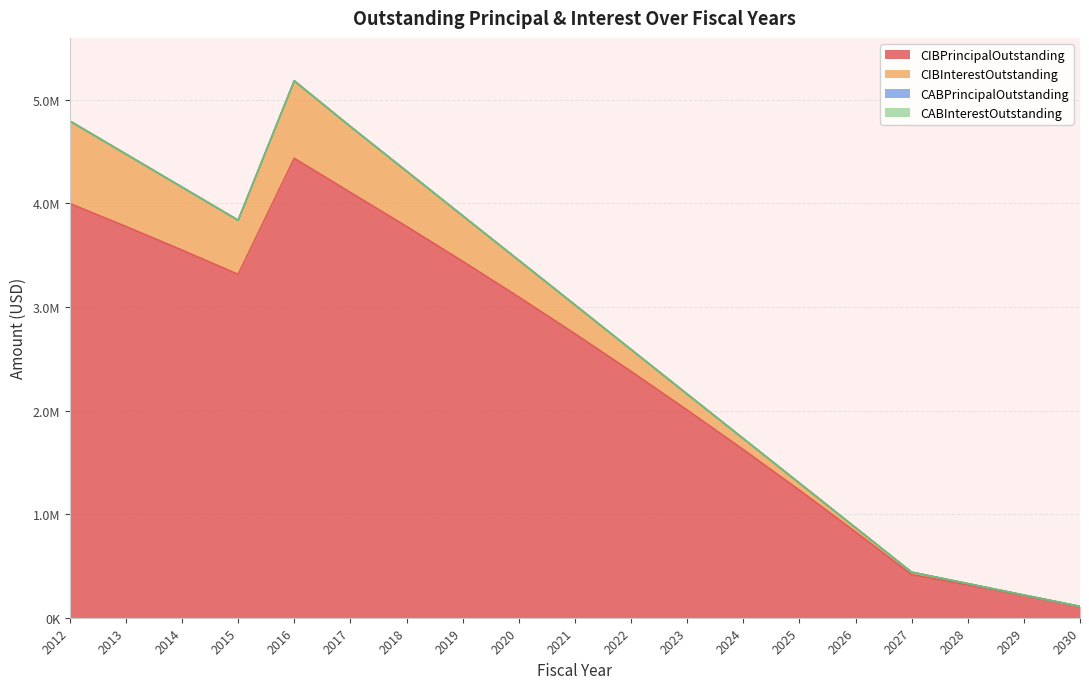

Reading left to right, extract all data points from this chart.

CIBPrincipalOutstanding: 2012=4000000.0	2013=3778000.0	2014=3550000.0	2015=3316000.0	2016=4437000.0	2017=4107000.0	2018=3779000.0	2019=3442000.0	2020=3097000.0	2021=2743000.0	2022=2379000.0	2023=2006000.0	2024=1624000.0	2025=1232000.0	2026=829000.0	2027=416000.0	2028=316000.0	2029=213000.0	2030=108000.0
CIBInterestOutstanding: 2012=796675.0	2013=699450.0	2014=607850.0	2015=522025.0	2016=747375.9	2017=636355.1	2018=533815.3	2019=439834.4	2020=354631.3	2021=278424.9	2022=211460.7	2023=153984.2	2024=106226.8	2025=68434.0	2026=40877.9	2027=23829.0	2028=13507.8	2029=6048.9	2030=1522.8
CABPrincipalOutstanding: 2012=0.0	2013=0.0	2014=0.0	2015=0.0	2016=0.0	2017=0.0	2018=0.0	2019=0.0	2020=0.0	2021=0.0	2022=0.0	2023=0.0	2024=0.0	2025=0.0	2026=0.0	2027=0.0	2028=0.0	2029=0.0	2030=0.0
CABInterestOutstanding: 2012=0.0	2013=0.0	2014=0.0	2015=0.0	2016=0.0	2017=0.0	2018=0.0	2019=0.0	2020=0.0	2021=0.0	2022=0.0	2023=0.0	2024=0.0	2025=0.0	2026=0.0	2027=0.0	2028=0.0	2029=0.0	2030=0.0